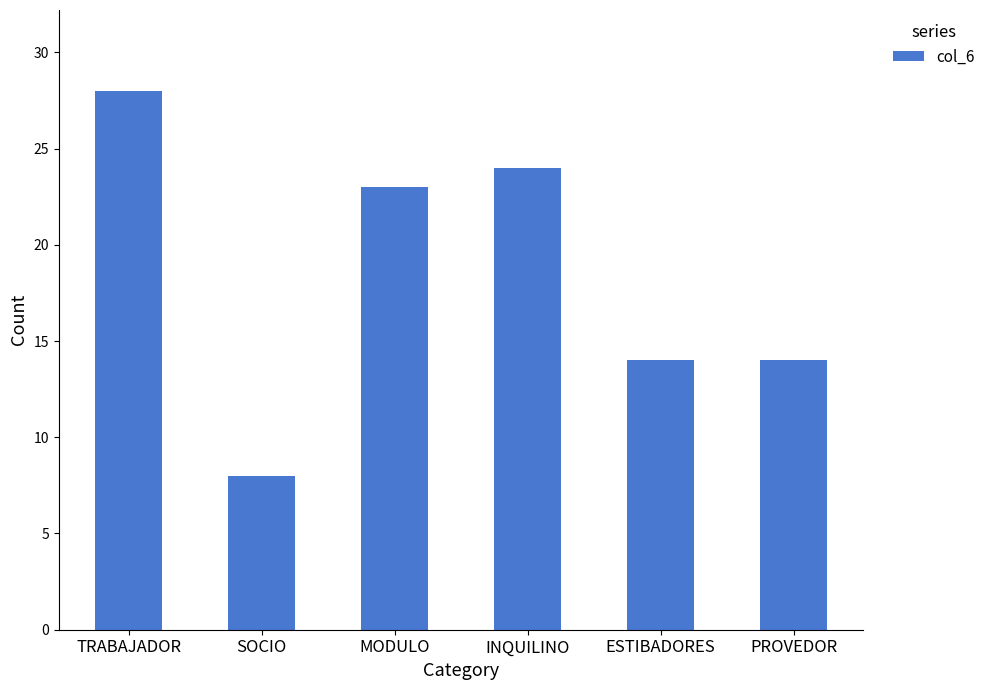

Does the chart contain any negative values?

No